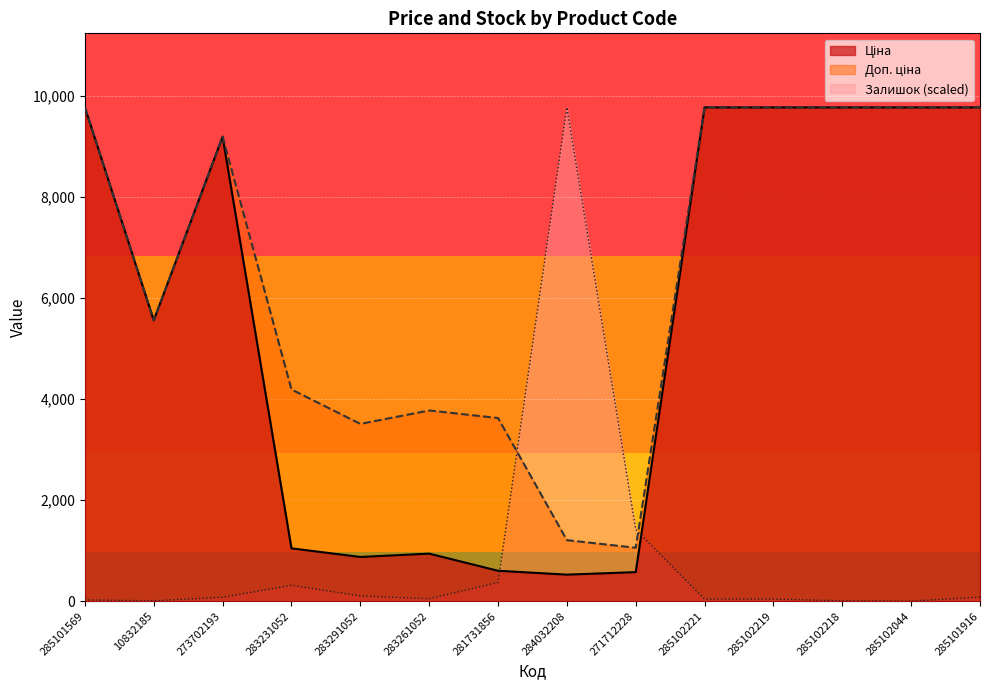

What is the label of the 11th point from the right?

283231052